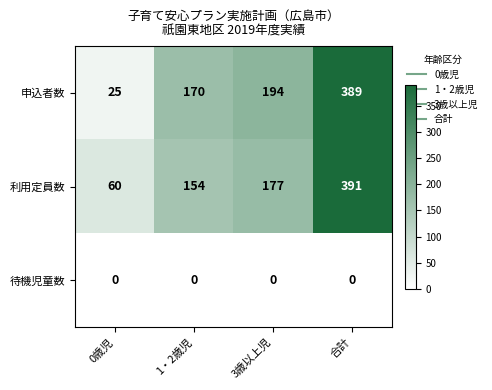

The value of 利用定員数 at 1・2歳児 is 154. True or false?

True